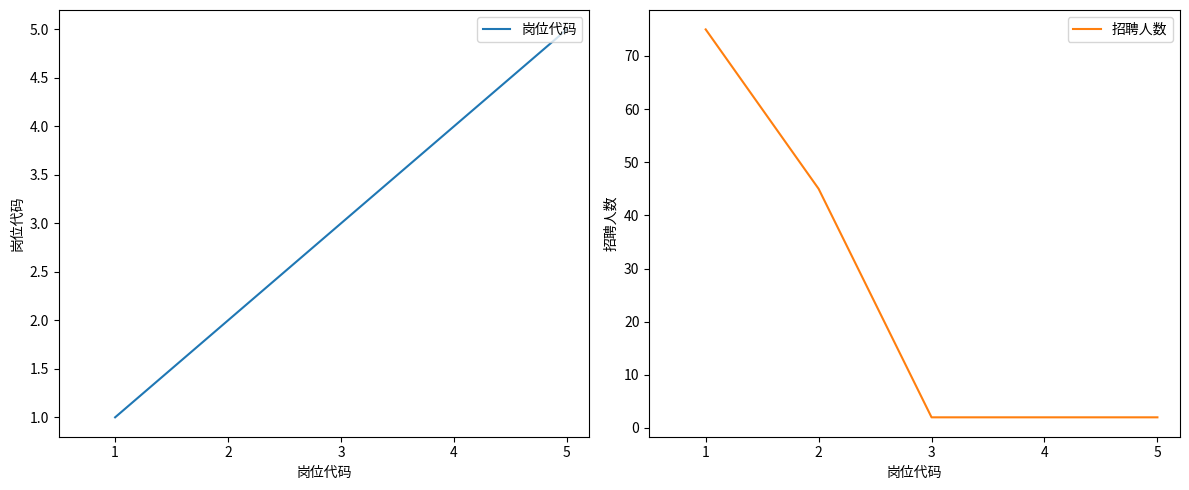

Which series has the largest total across all categories?

招聘人数